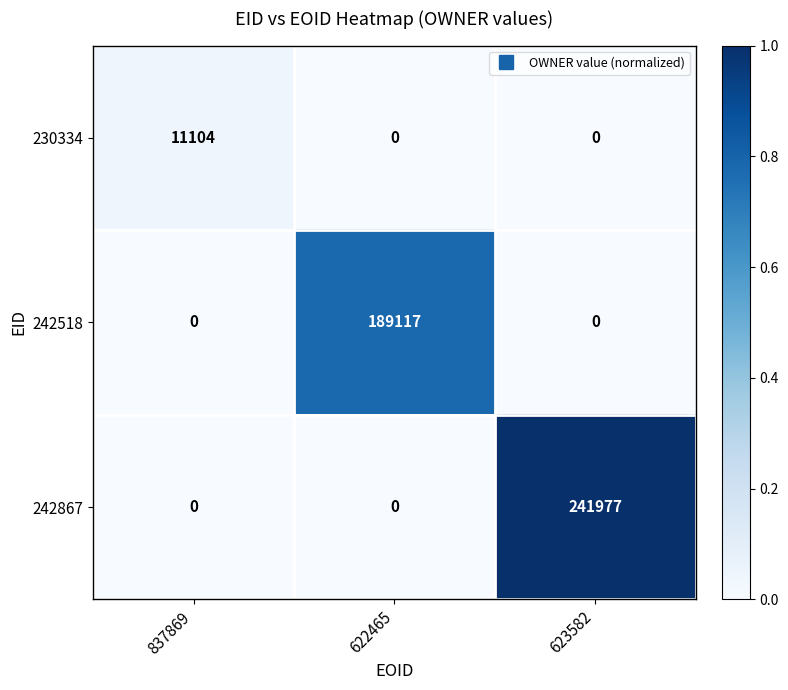

List the series in order of their peak value, highest first.

242867, 242518, 230334